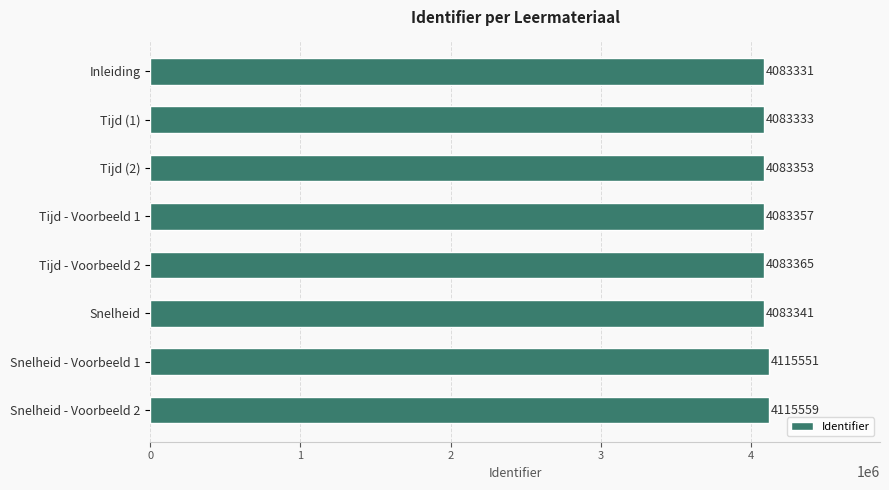

At which category does the chart reach its peak across all series?

Snelheid - Voorbeeld 2